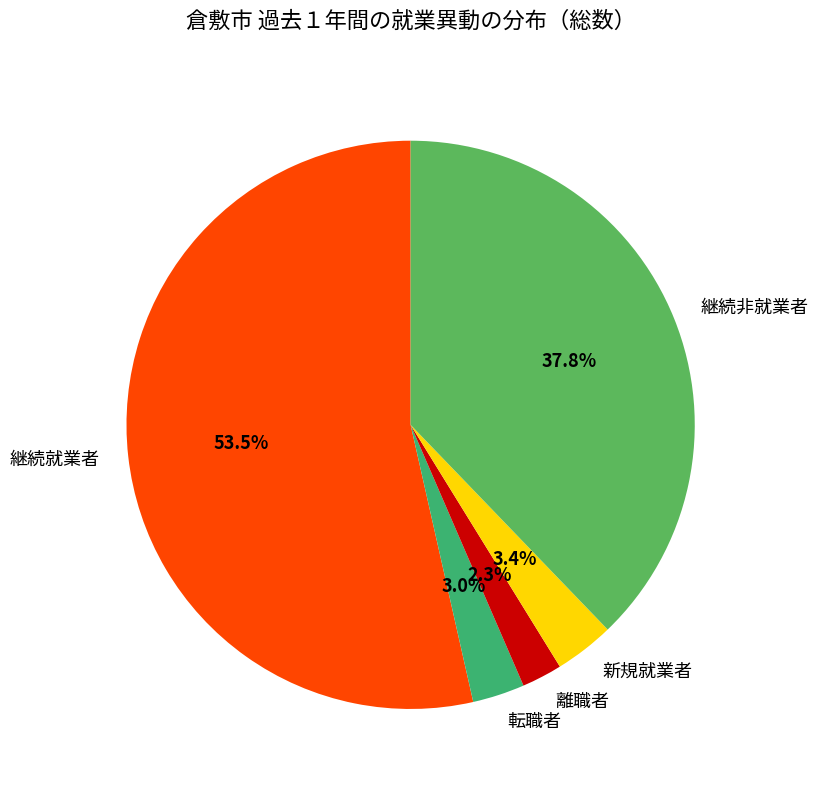

What portion of the pie excludes 転職者?

97.0%